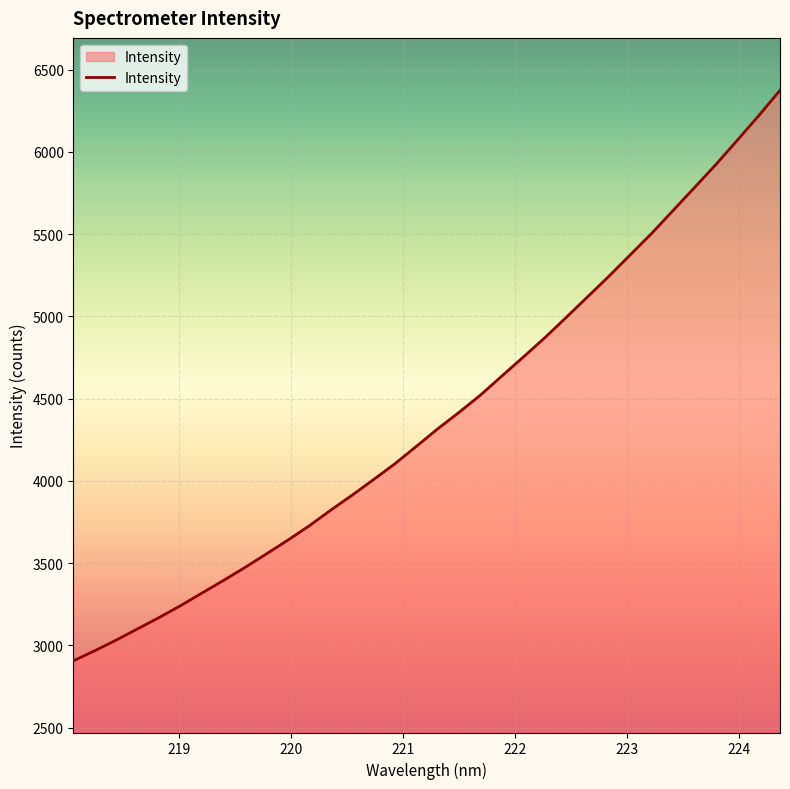

What is the greatest value displayed?

6374.0